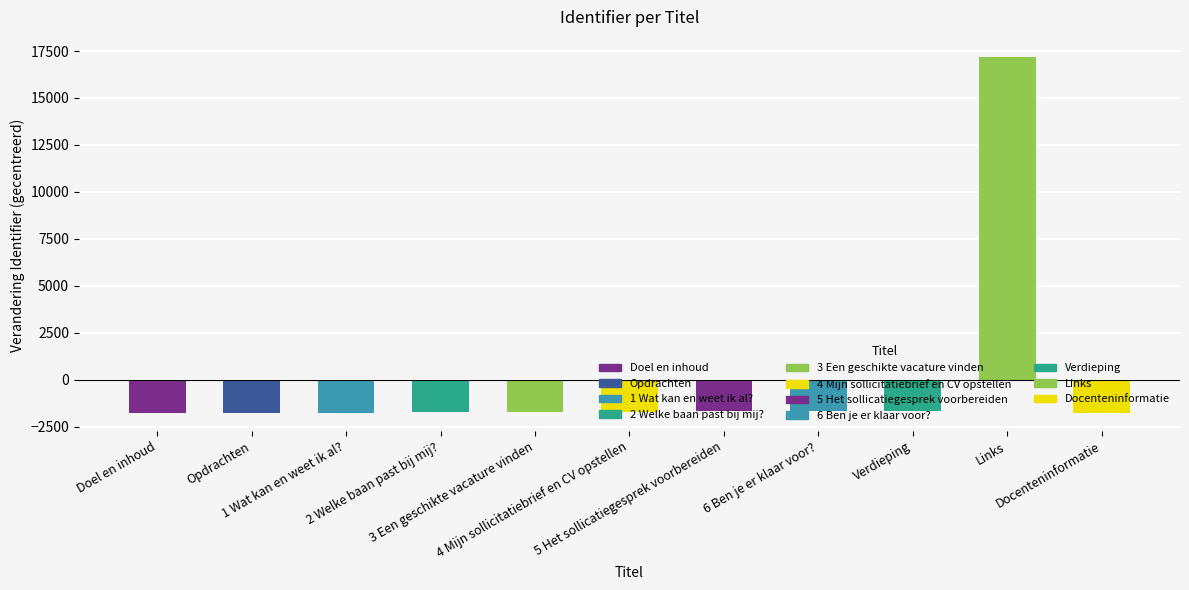

What is the smallest value displayed?

-1767.6